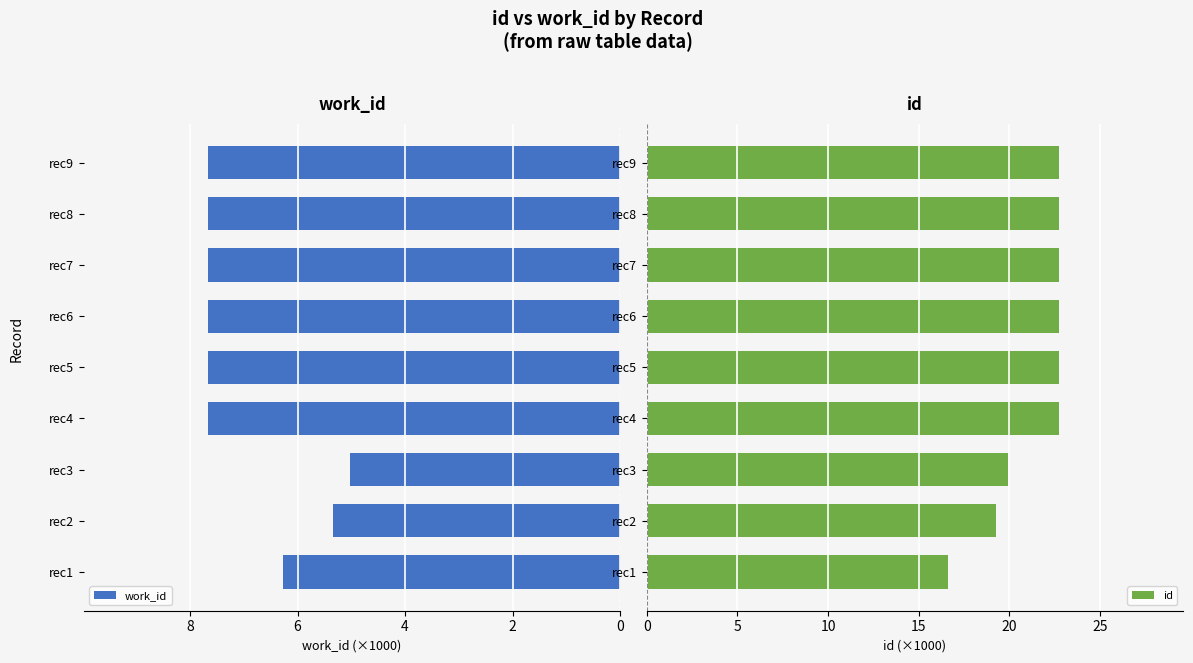

Reading left to right, transcribe all the data shown in this chart.

work_id: 6.3	5.3	5.0	7.7	7.7	7.7	7.7	7.7	7.7
id: 16.6	19.2	19.9	22.7	22.7	22.7	22.7	22.7	22.7